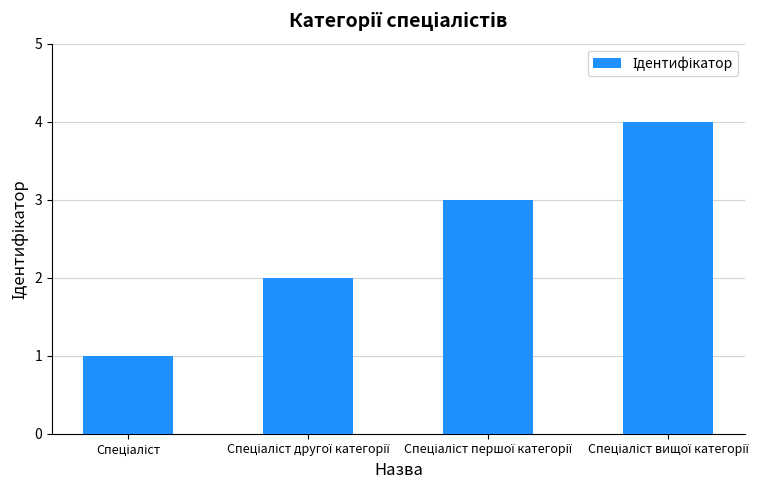

What is the maximum value shown in the chart?

4